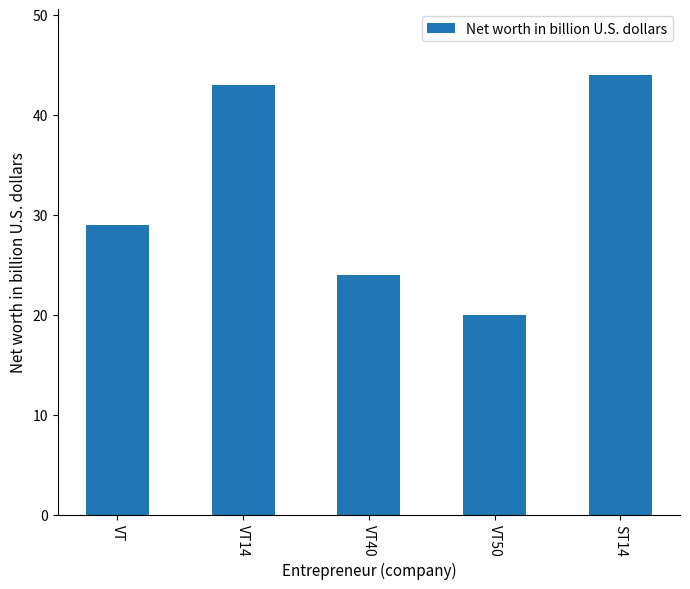

What is the change in value from VT to VT50?

-9